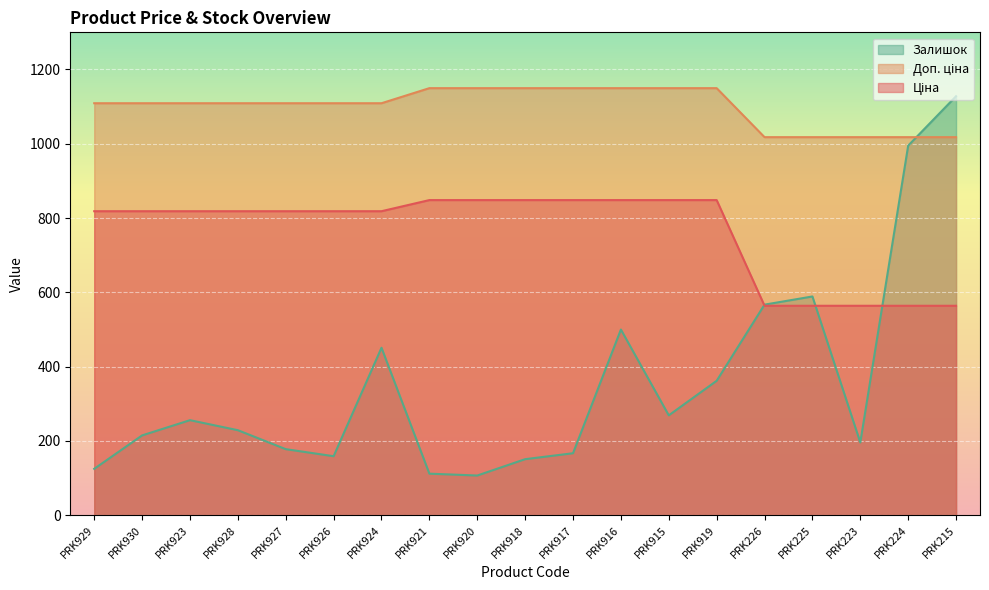

Where does the Ціна series first go above 818?

PRK929